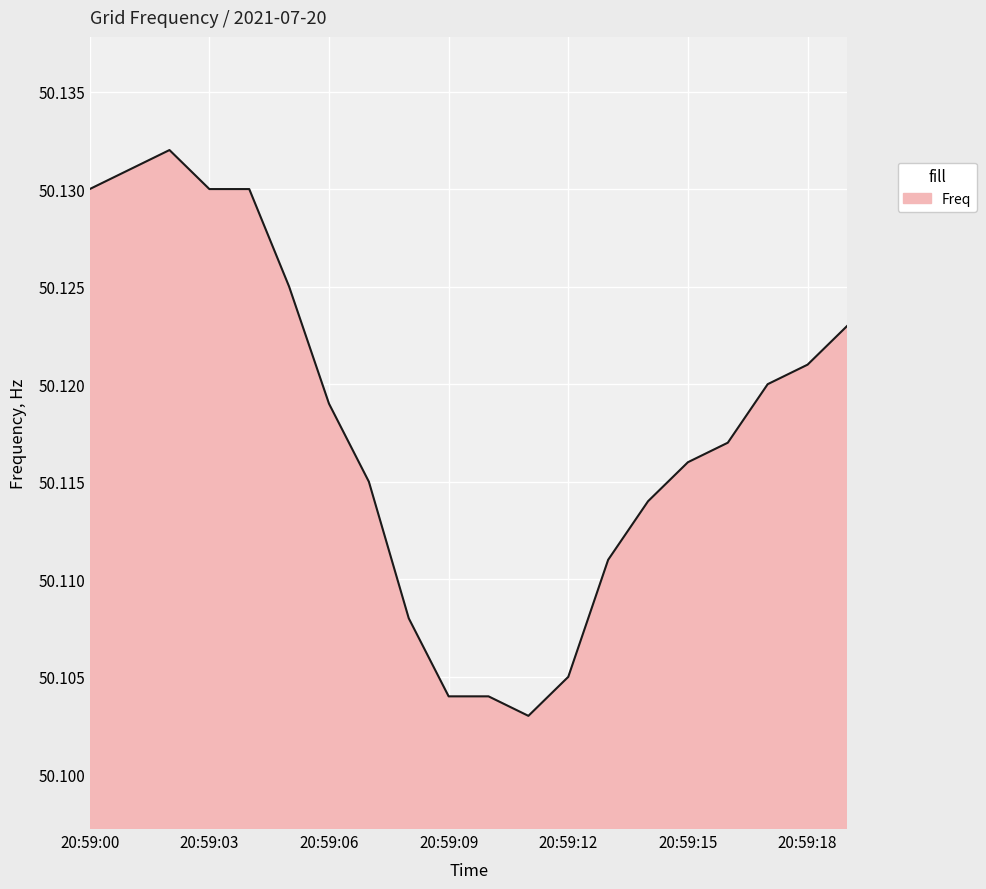

What is the minimum value shown in the chart?

50.1